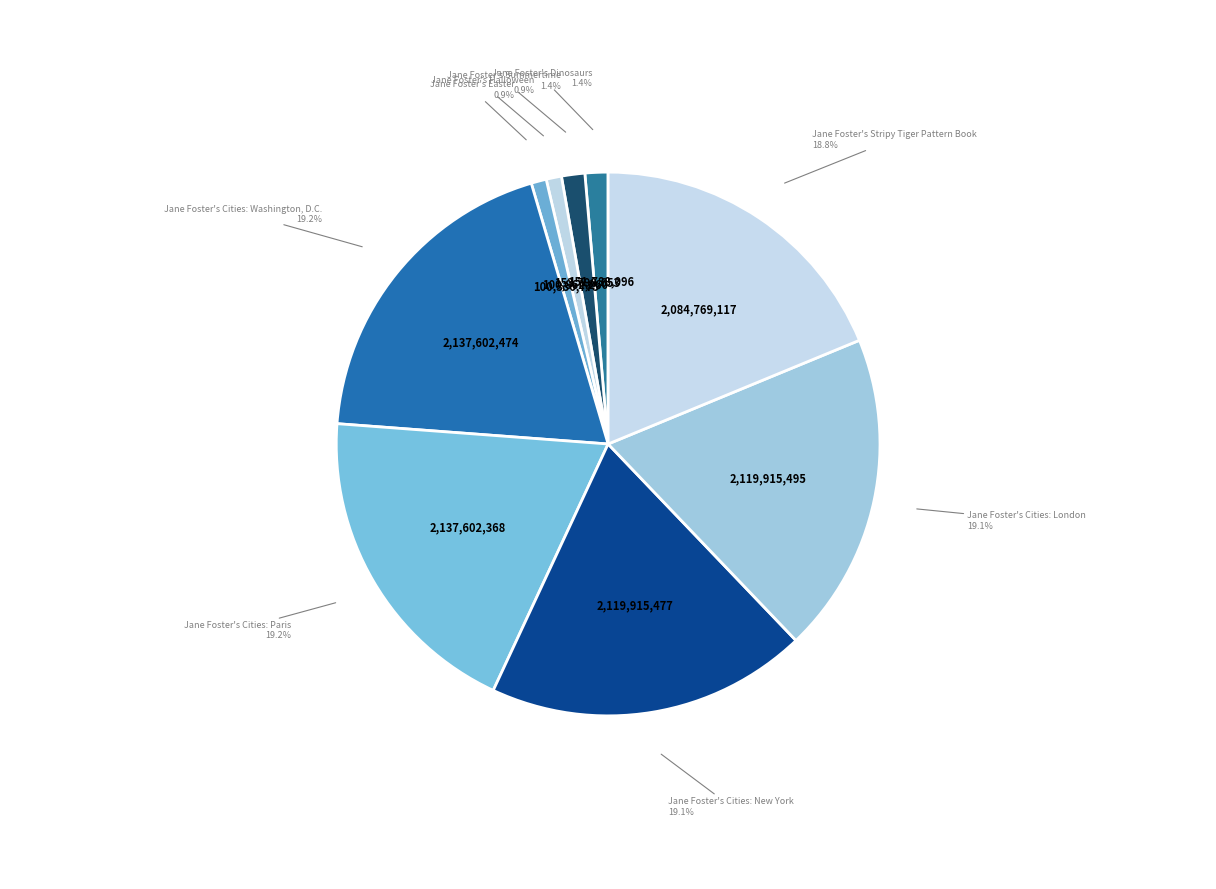

To the nearest percent, what is the combined percentage of Jane Foster's Cities: New York and Jane Foster's Stripy Tiger Pattern Book?

38%